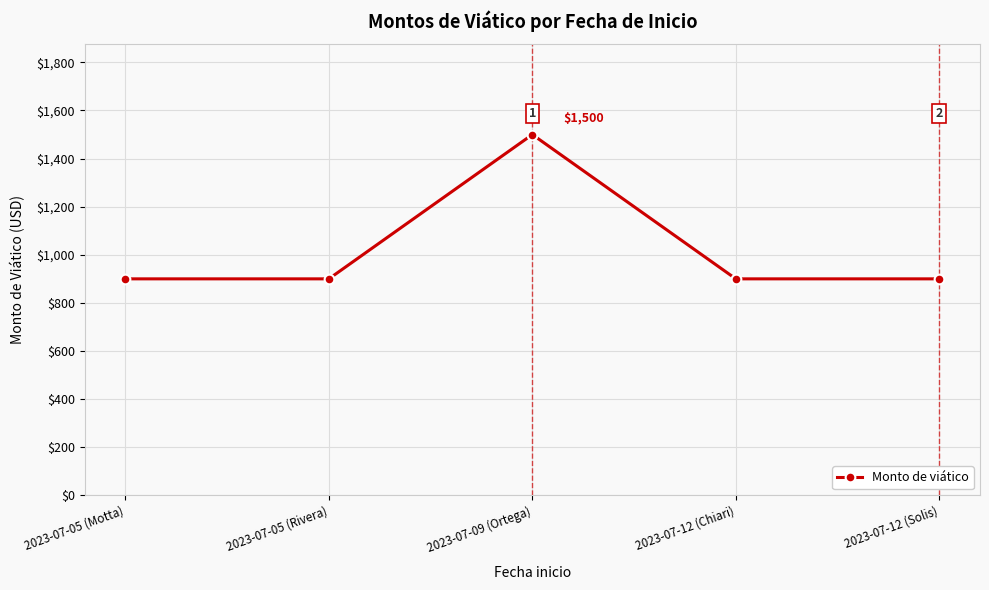

What value does the data have at 2023-07-12 (Solis), to the nearest 50?

900